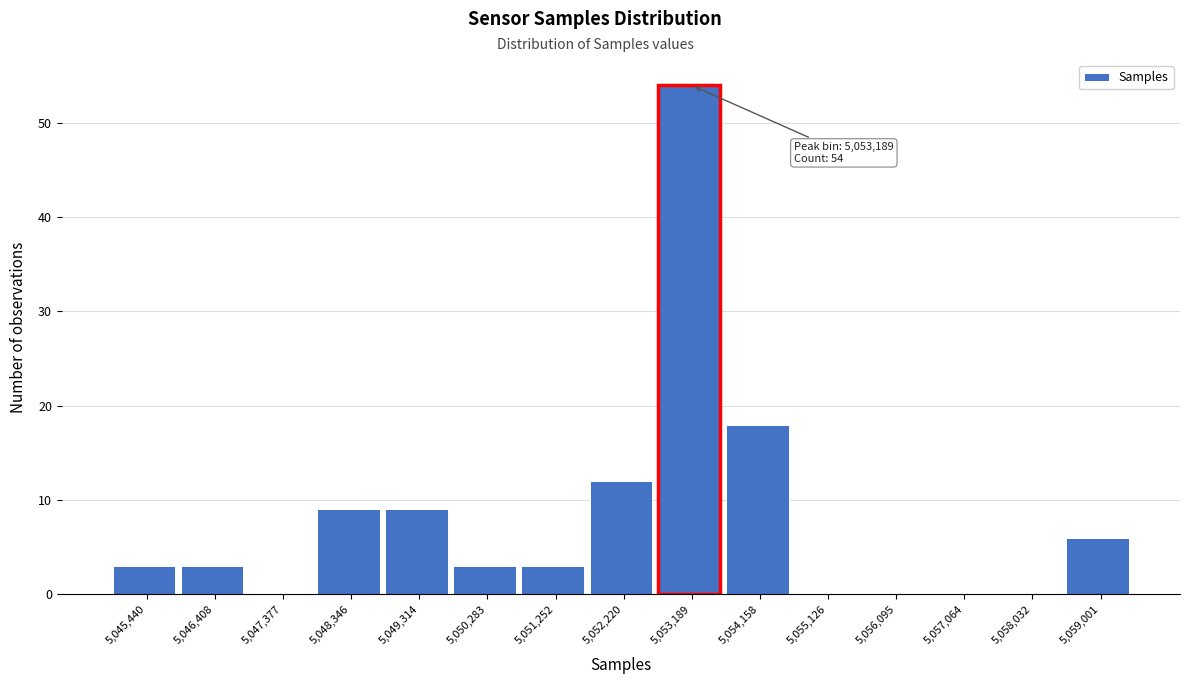

Reading left to right, extract all data points from this chart.

5,045,440=3	5,046,408=3	5,047,377=0	5,048,346=9	5,049,314=9	5,050,283=3	5,051,252=3	5,052,220=12	5,053,189=54	5,054,158=18	5,055,126=0	5,056,095=0	5,057,064=0	5,058,032=0	5,059,001=6